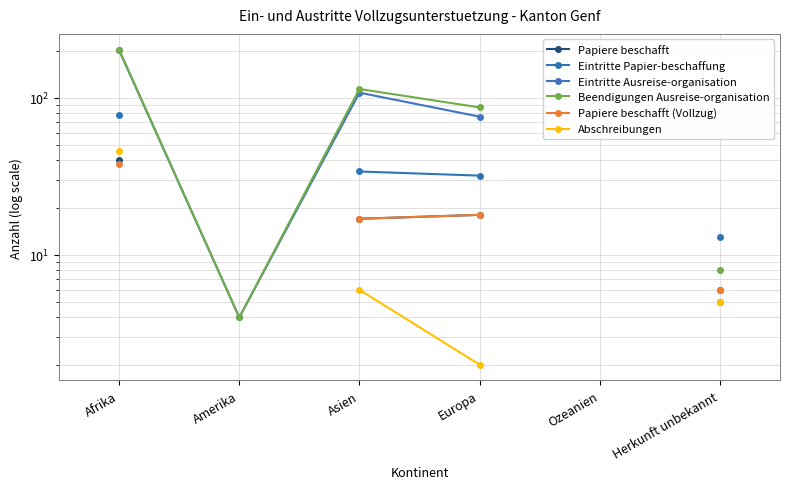

How many data points does each series have?

6